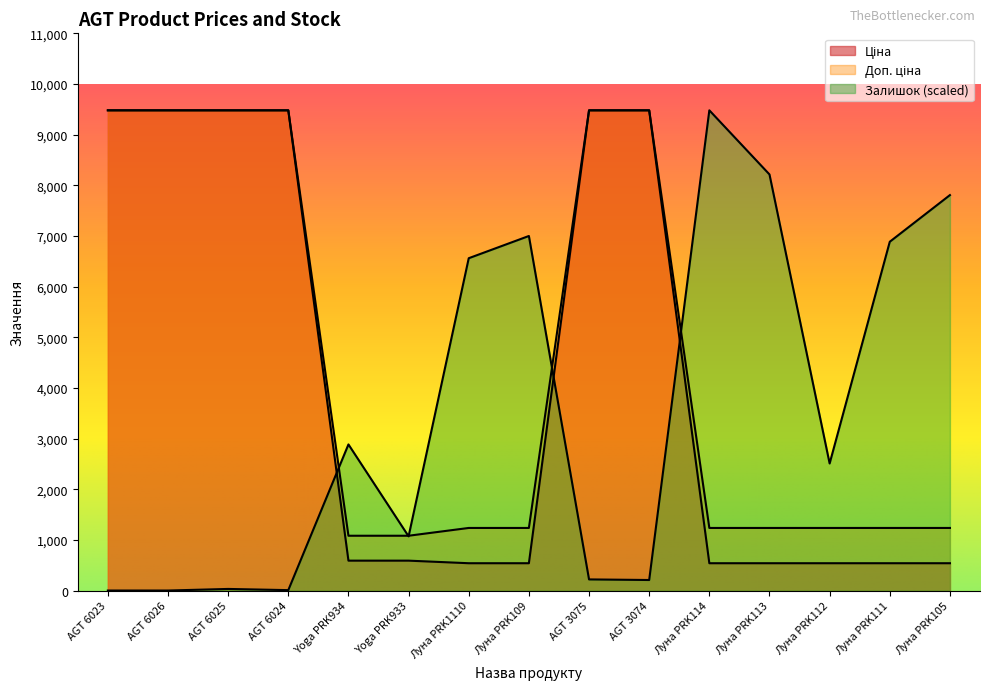

Reading left to right, transcribe all the data shown in this chart.

Ціна: 9480.1	9480.1	9480.1	9480.1	589.9	589.9	539.0	539.0	9480.1	9480.1	539.0	539.0	539.0	539.0	539.0
Доп. ціна: 9480.1	9480.1	9480.1	9480.1	1081.7	1081.7	1235.4	1235.4	9480.1	9480.1	1235.4	1235.4	1235.4	1235.4	1235.4
Залишок: 0.0	0.0	31.4	7.8	2884.4	1069.9	6560.4	6999.3	219.5	207.7	9480.1	8214.2	2508.2	6885.7	7806.7